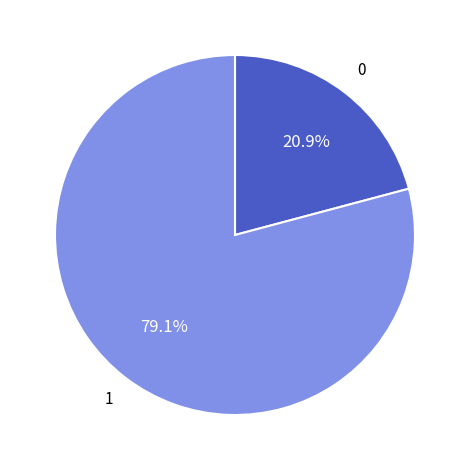

Is there any slice that represents more than half of the pie?

Yes